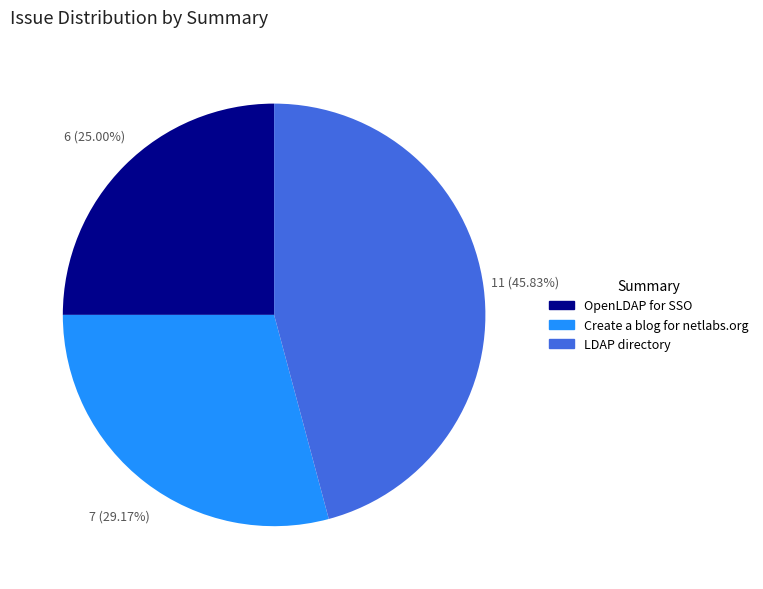

Is it true that LDAP directory is 46% of the pie?

True